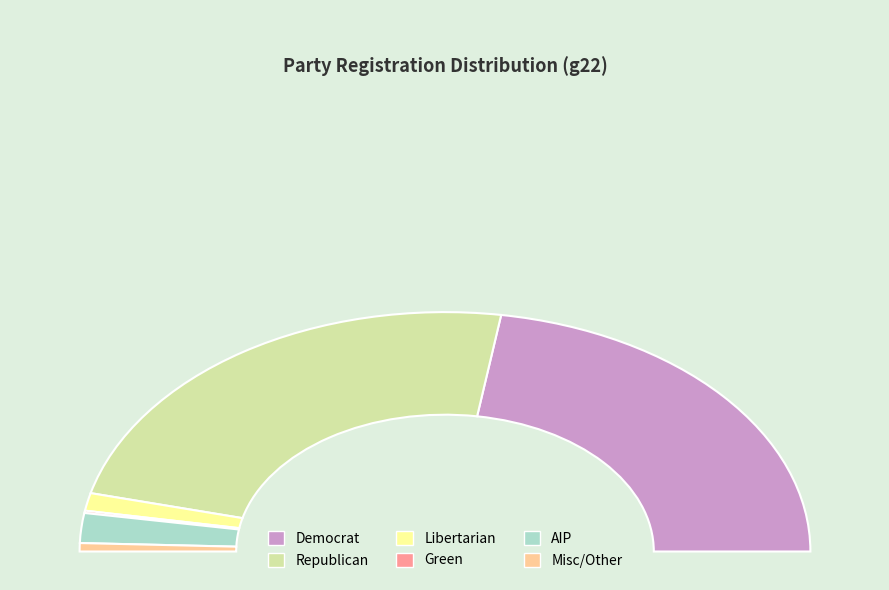

Is dem the majority of the pie?

No